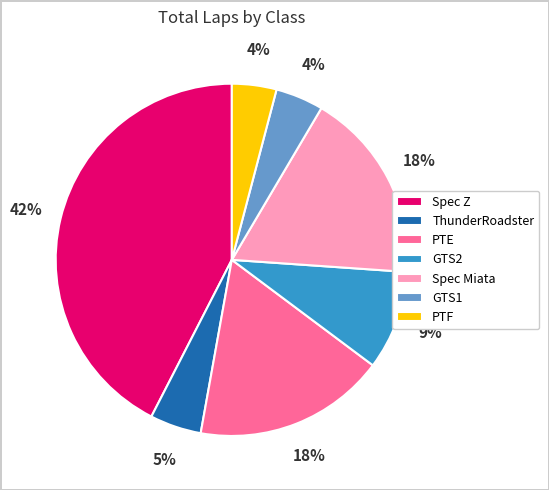

Is it true that GTS1 is 15% of the pie?

False